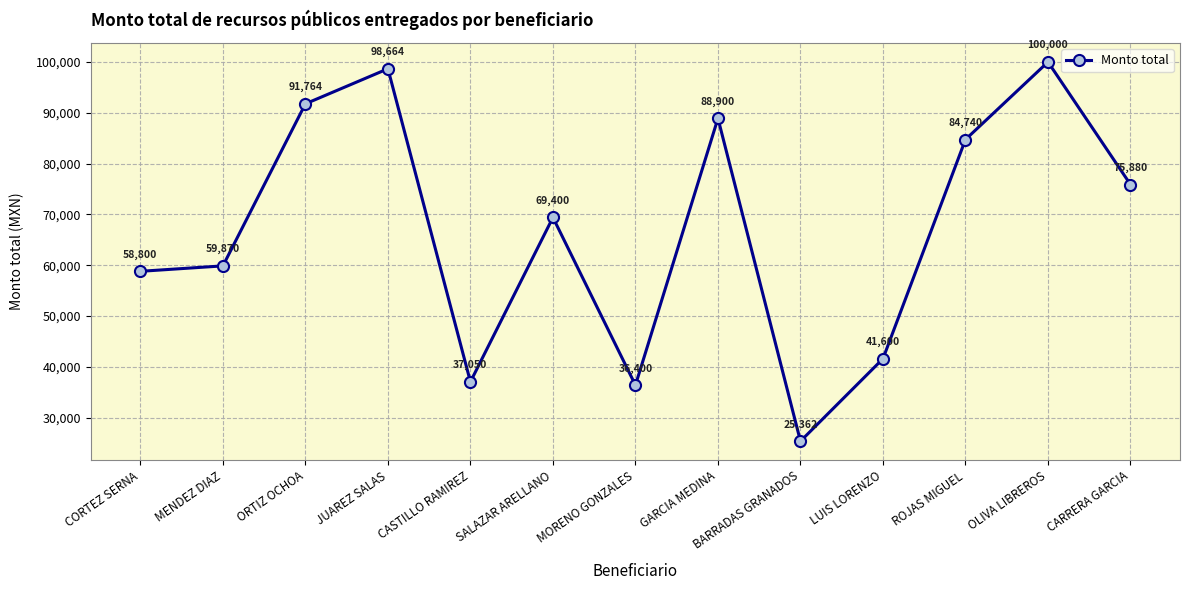

What is the greatest value displayed?

100000.0